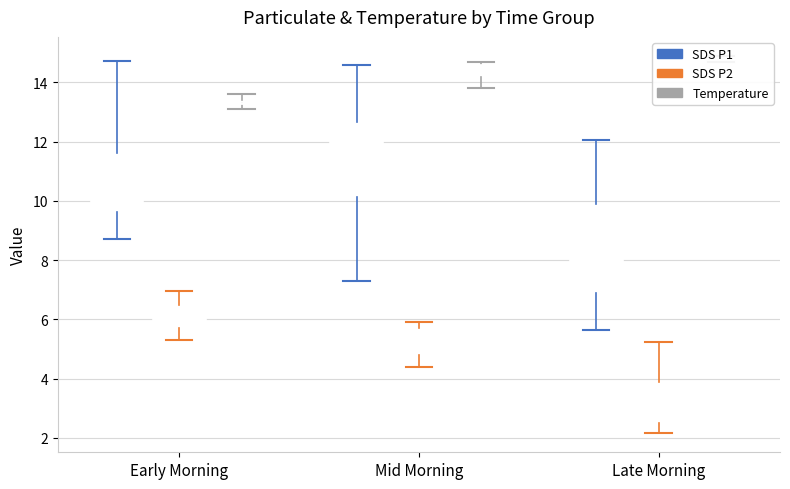

Which series has the largest total across all categories?

Temp